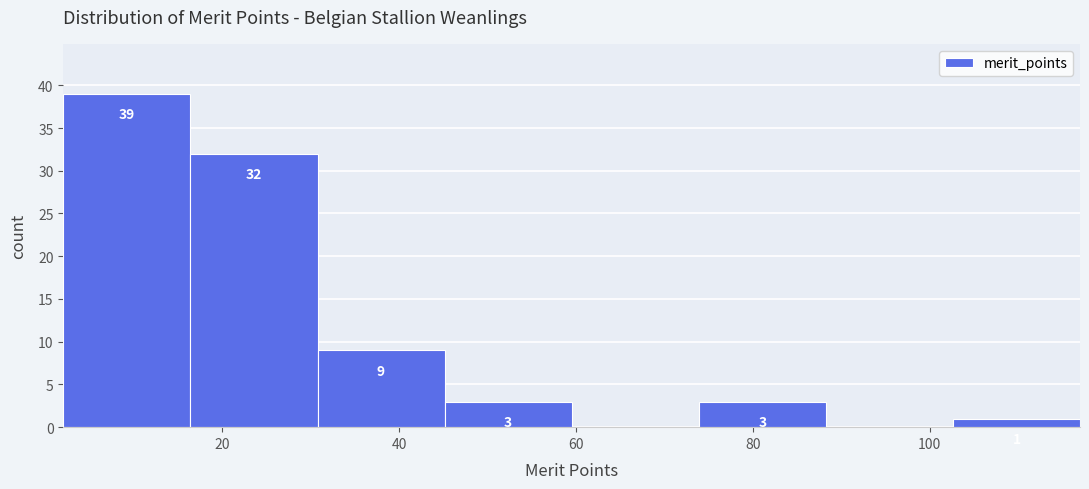

Over which range of the x-axis is the bar tallest?

2 to 16